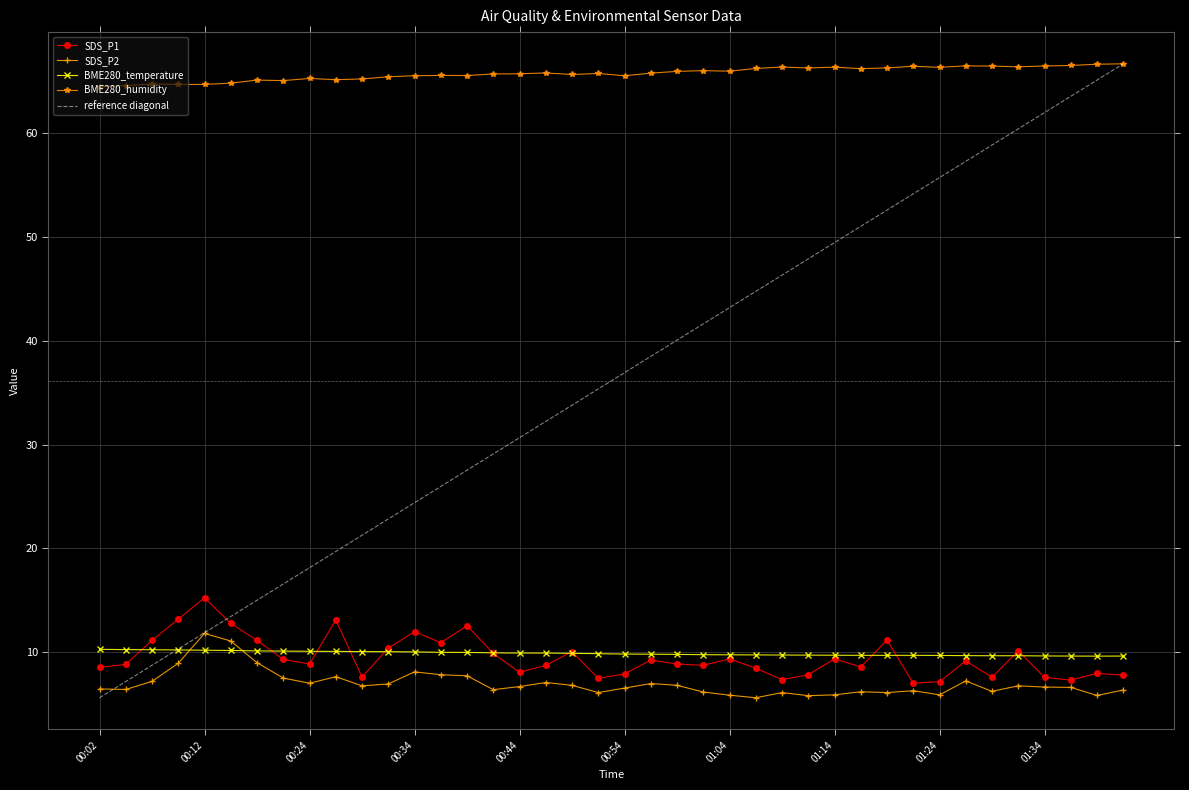

Where does the SDS_P2 series first go above 6?

00:02